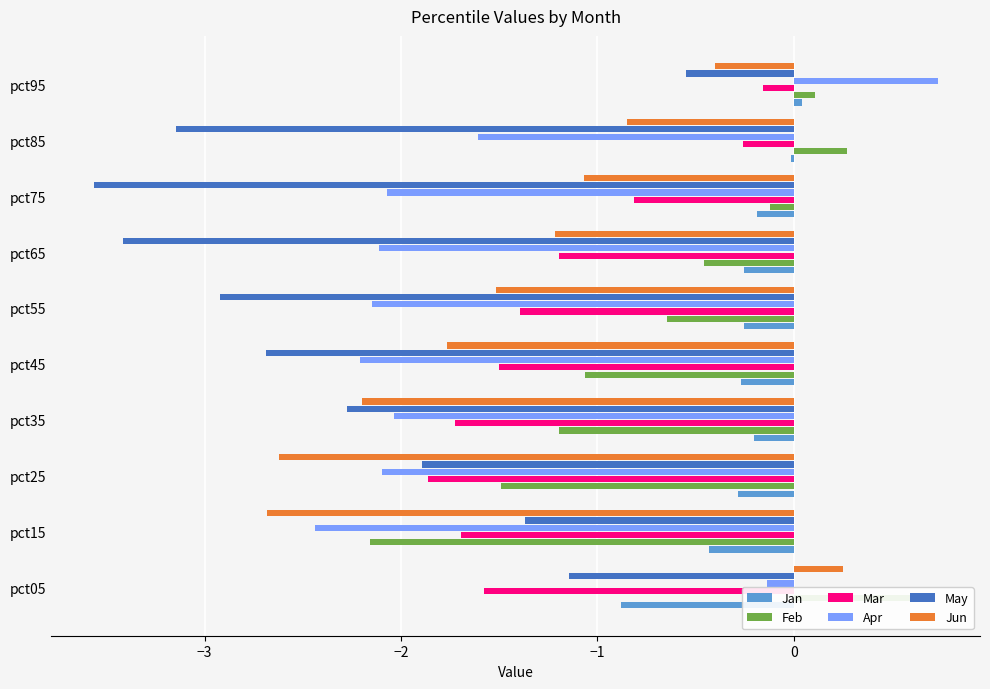

Which series has the widest spread of values?

Apr